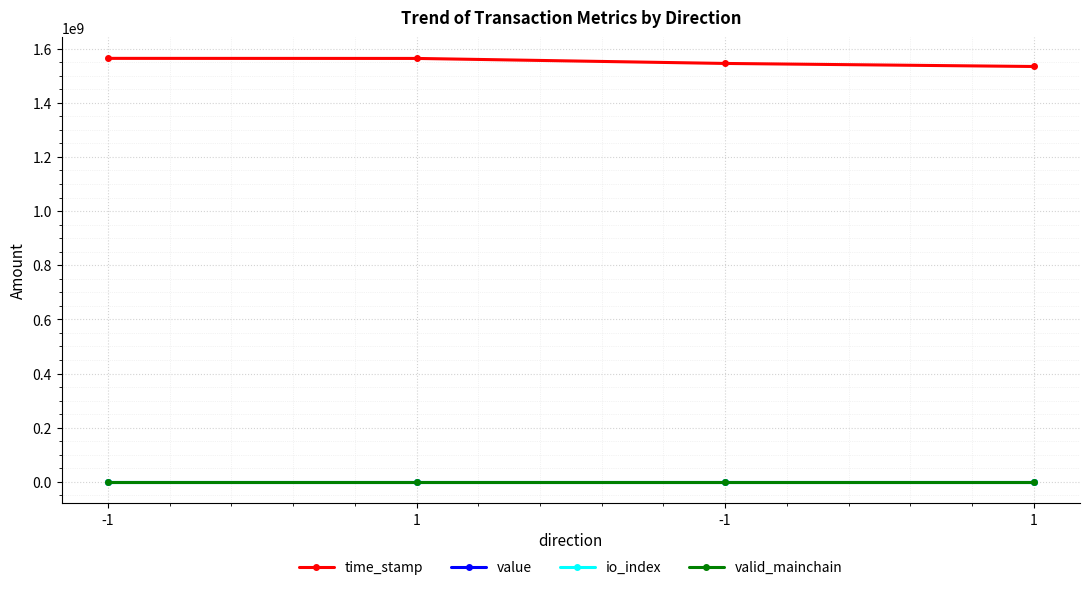

What is the spread (max minus min) of values at 1?

1563612668.0